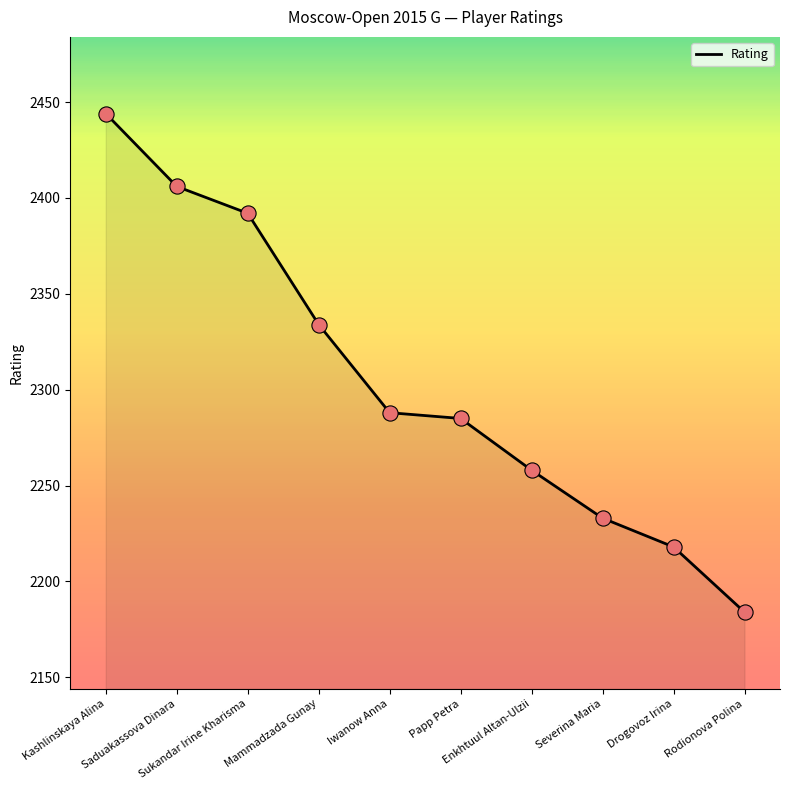

Between Kashlinskaya Alina and Drogovoz Irina, which is larger?

Kashlinskaya Alina